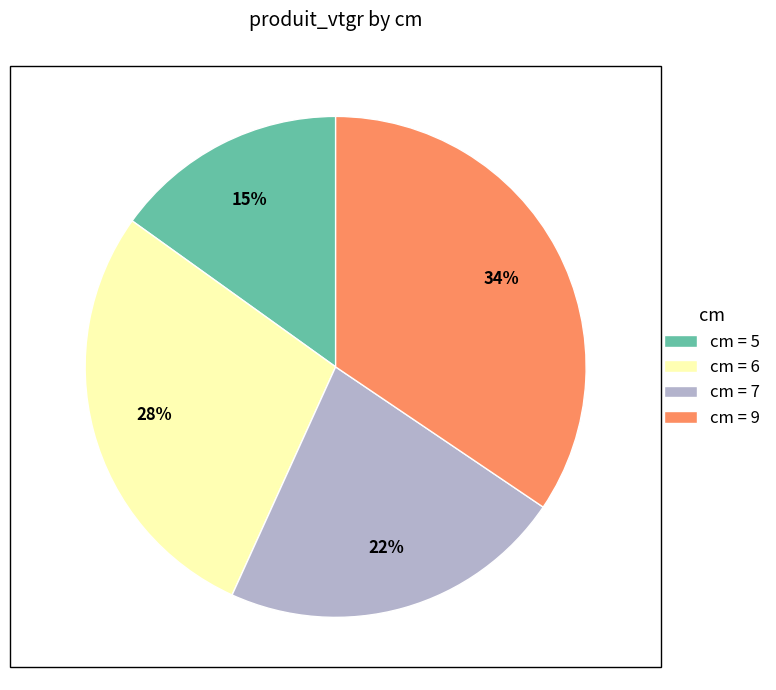

Does cm = 7 account for over 50% of the chart?

No